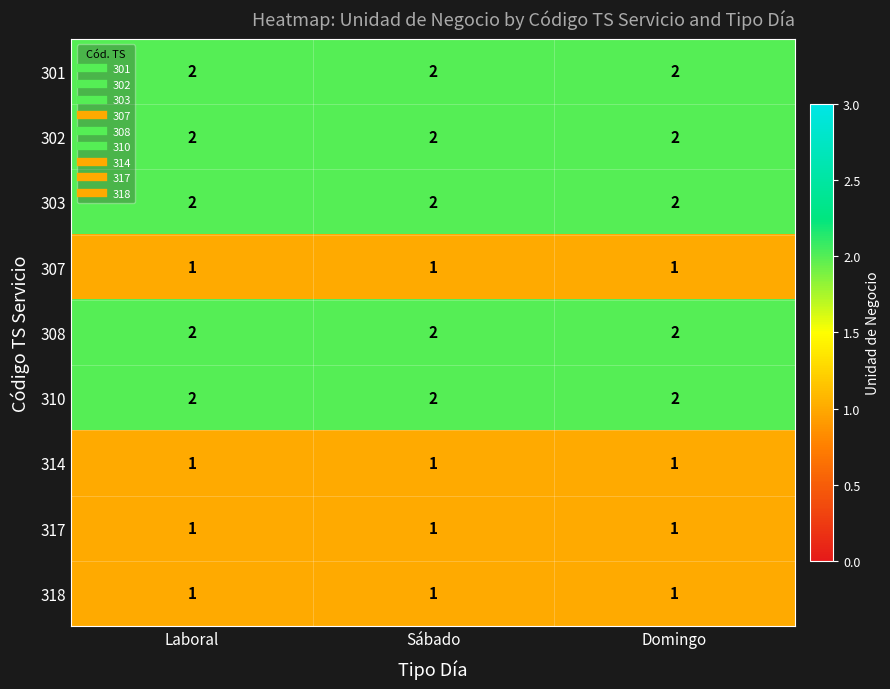

The value of 303 at Sábado is 3. True or false?

False